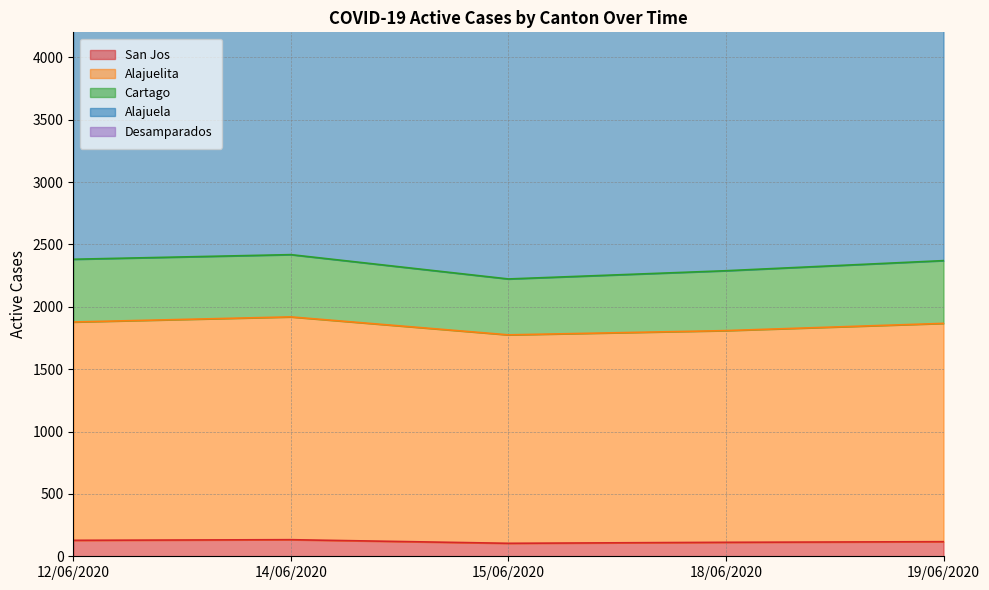

True or false: Desamparados and Alajuela cross at least once.

False